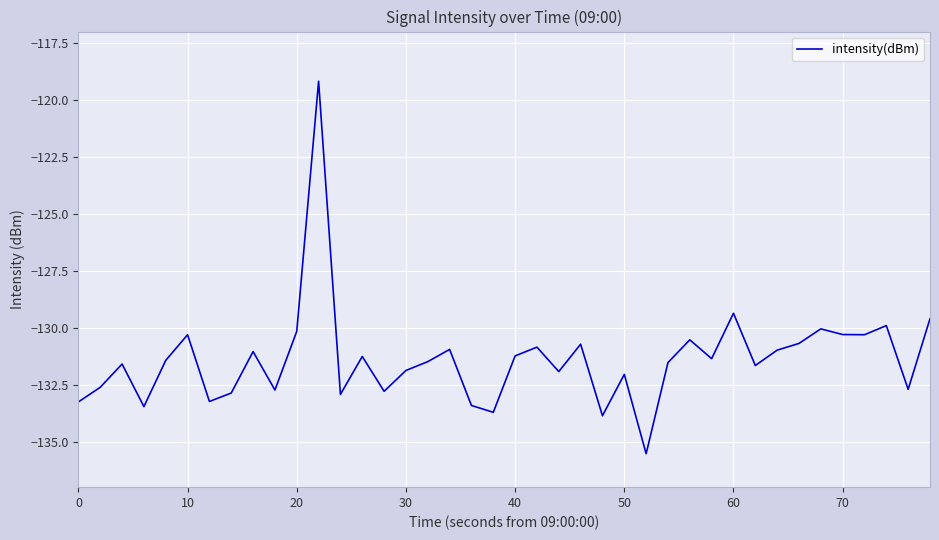

What is the difference between the maximum and minimum values?

16.4